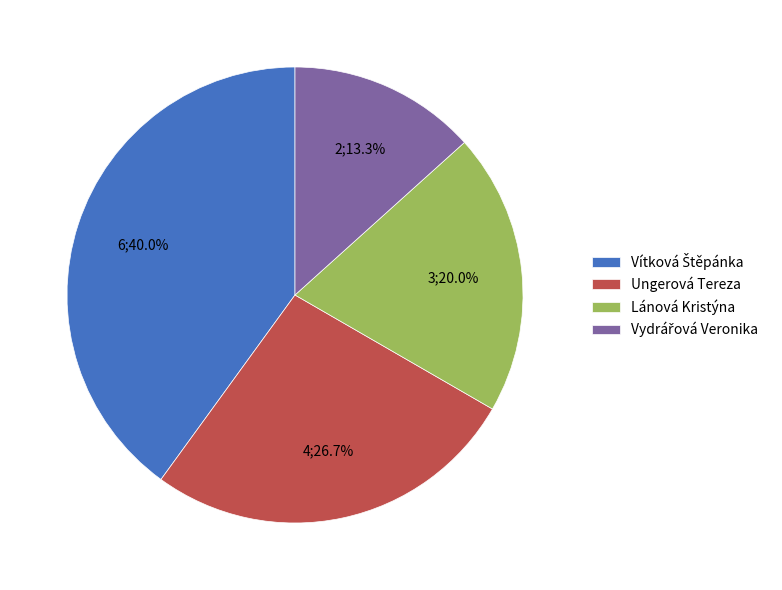

How many segments does this pie chart have?

4